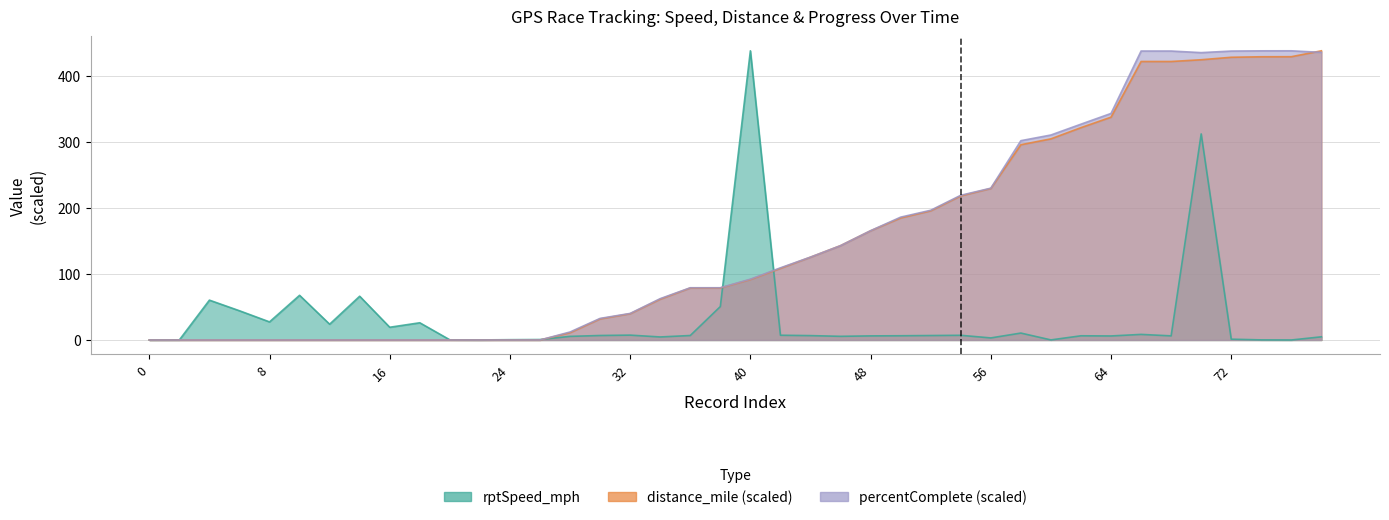

What is the average value of the distance_mile series?

150.3